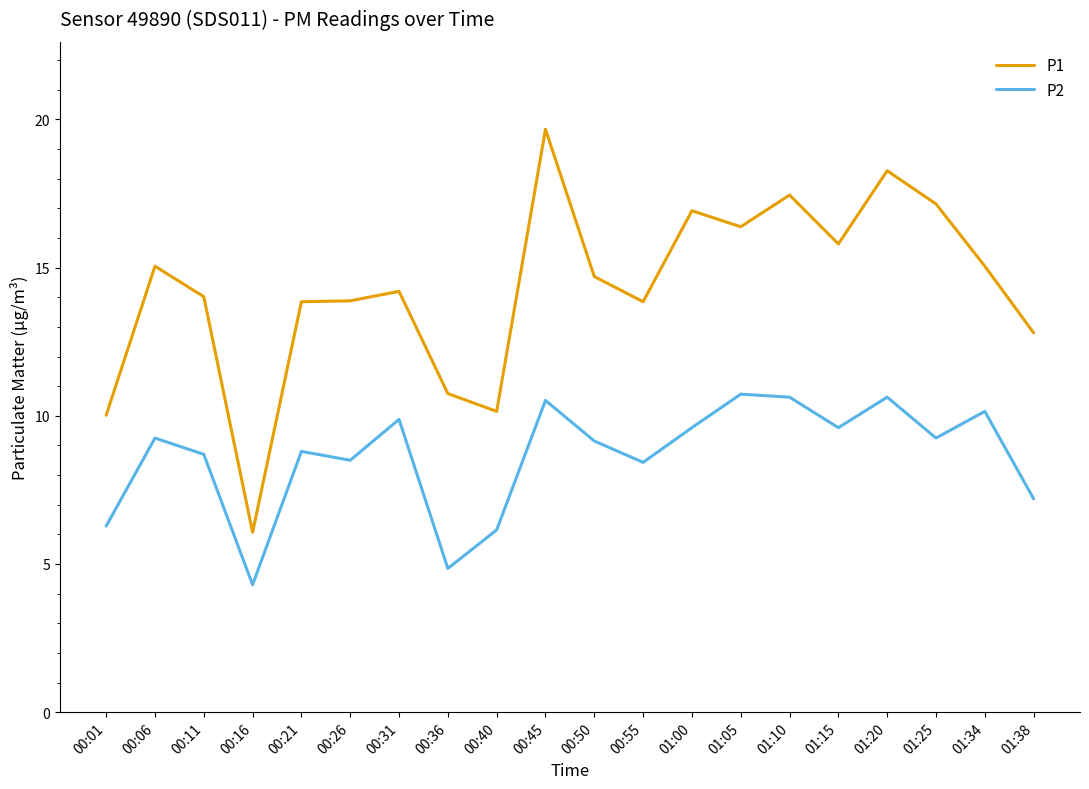

What is the total value across all series at 00:50?

23.9